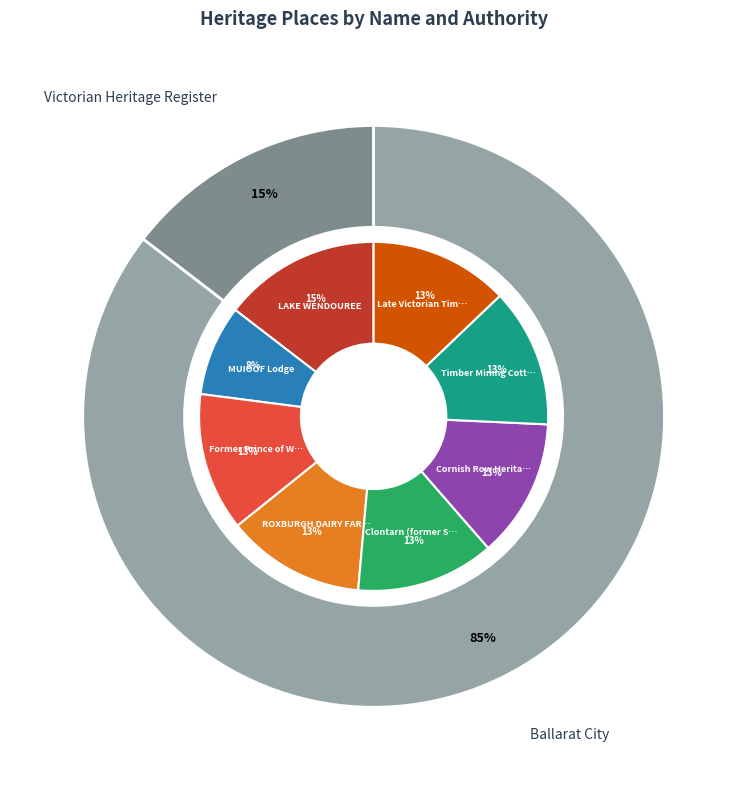

Combined, do Cornish Row Heritage Precinct and ROXBURGH DAIRY FARM (FORMER) account for over 50%?

No